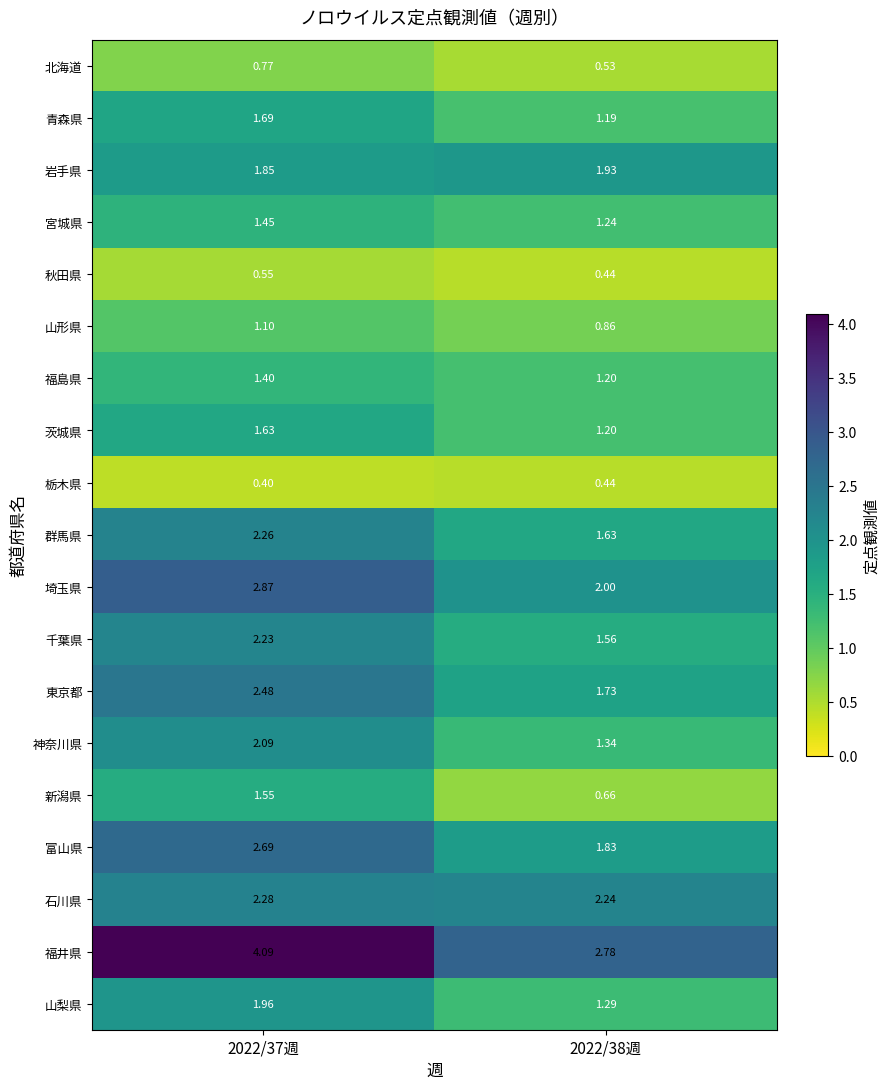

Count the number of categories in the chart.

2